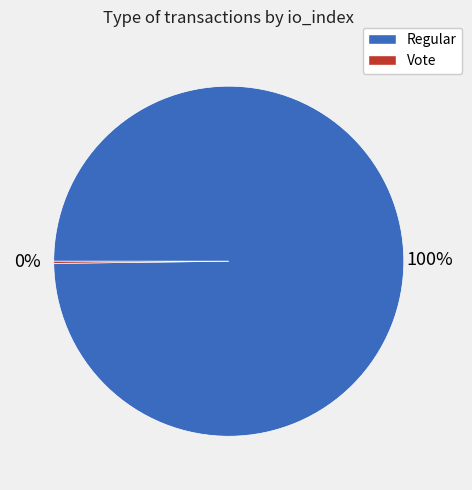

To the nearest percent, what is the difference between the largest and smallest slice percentages?

100%